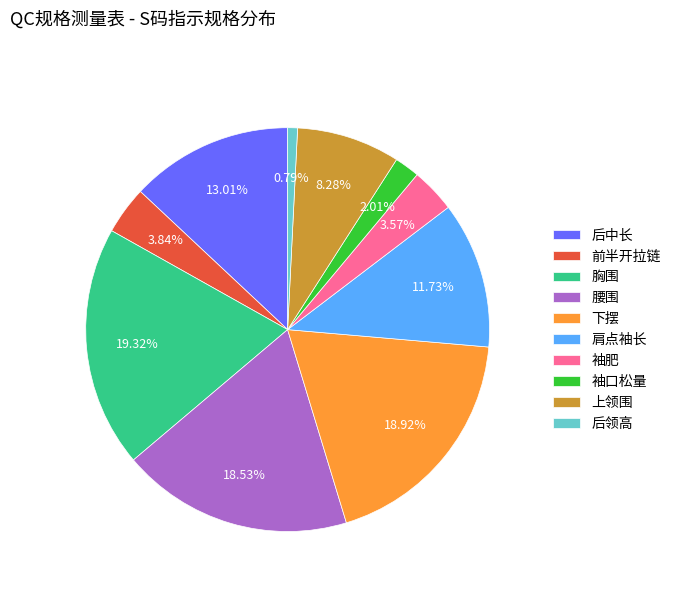

True or false: 前半开拉链 accounts for 18% of the total.

False